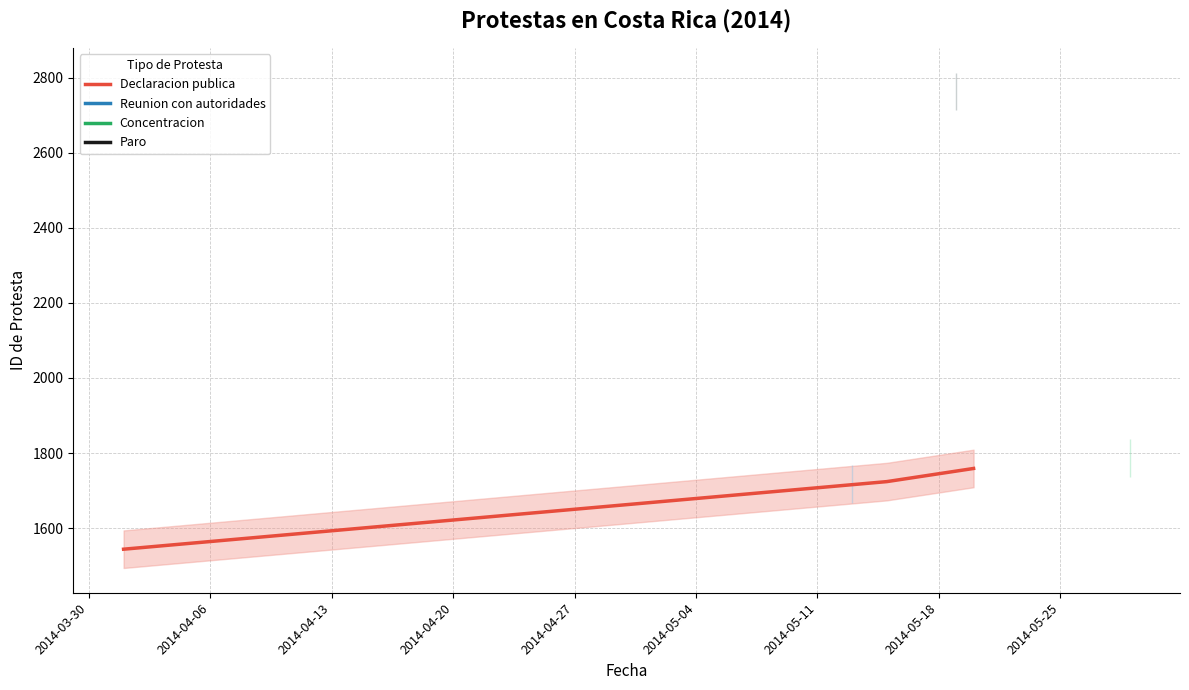

What is the maximum value shown in the chart?

1759